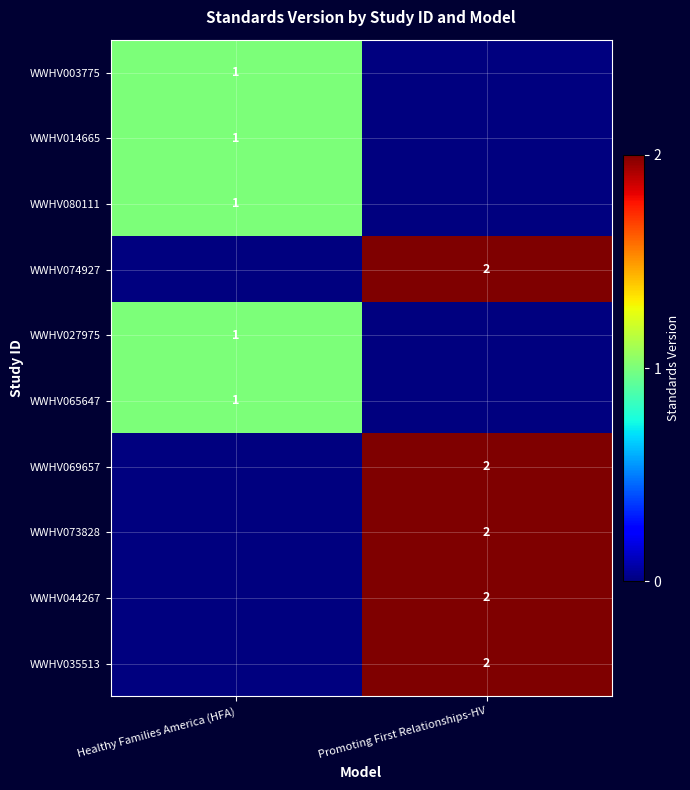

The value of WWHV074927 at Promoting First Relationships-HV is 2. True or false?

True